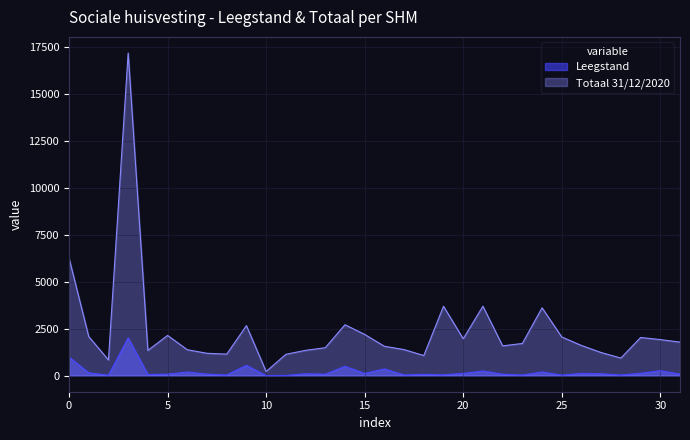

Rank the series by their maximum value, from highest to lowest.

Totaal 31/12/2020, Leegstand